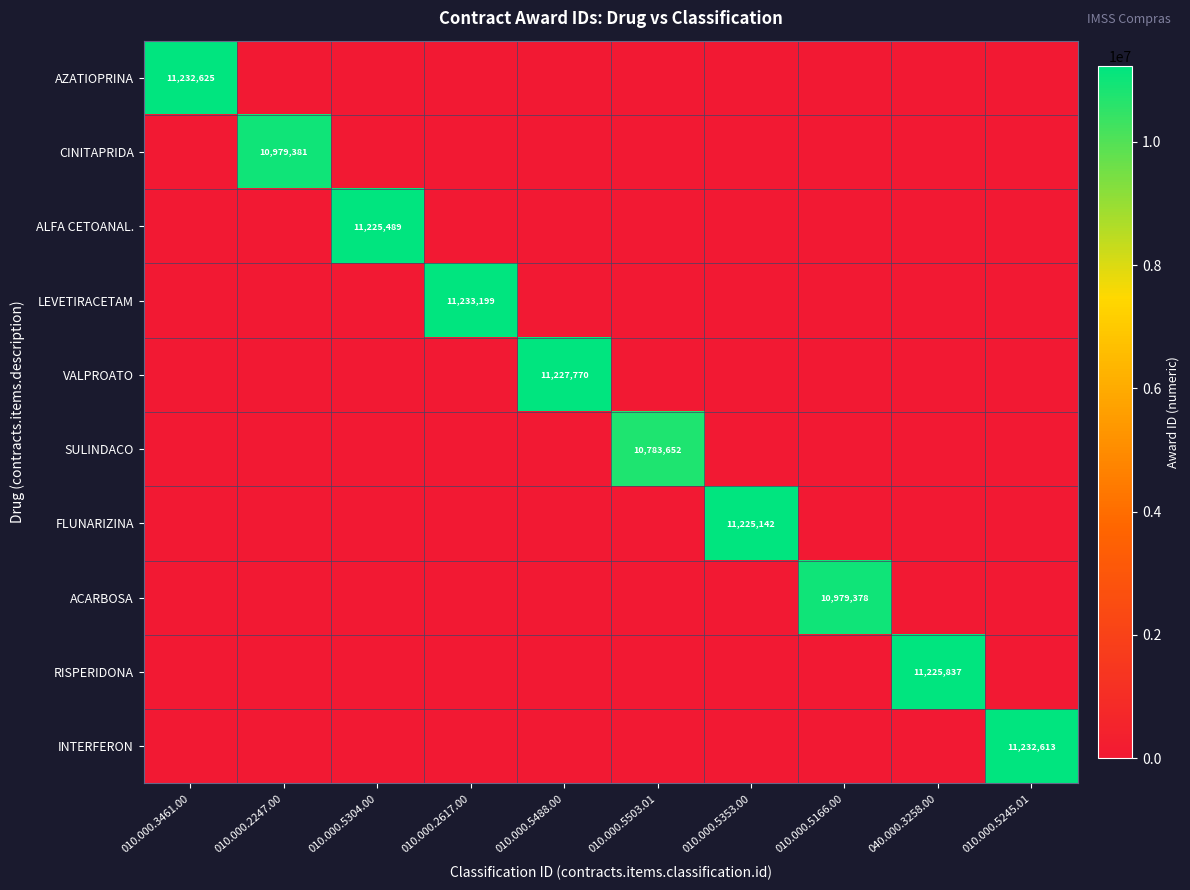

At how many categories does at least one series exceed 3058038?

10